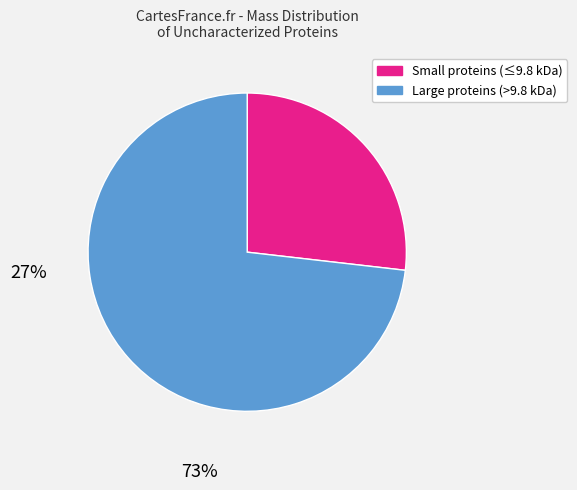

Is there any slice that represents more than half of the pie?

Yes